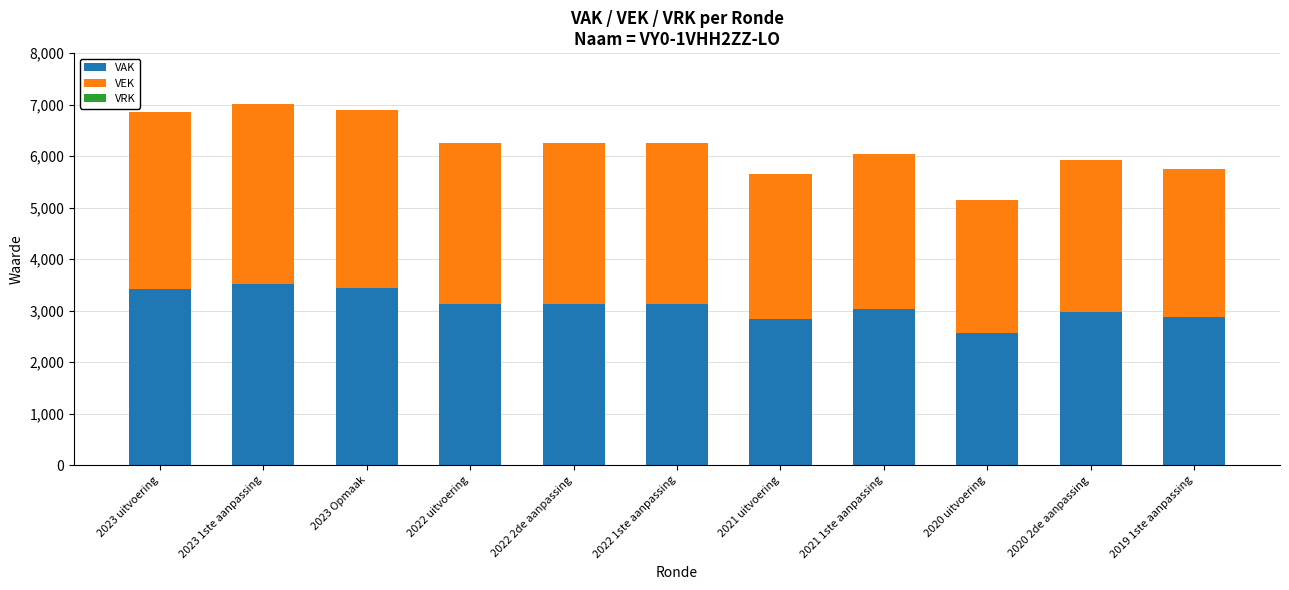

What is the difference between the maximum and minimum values in the VAK series?

936